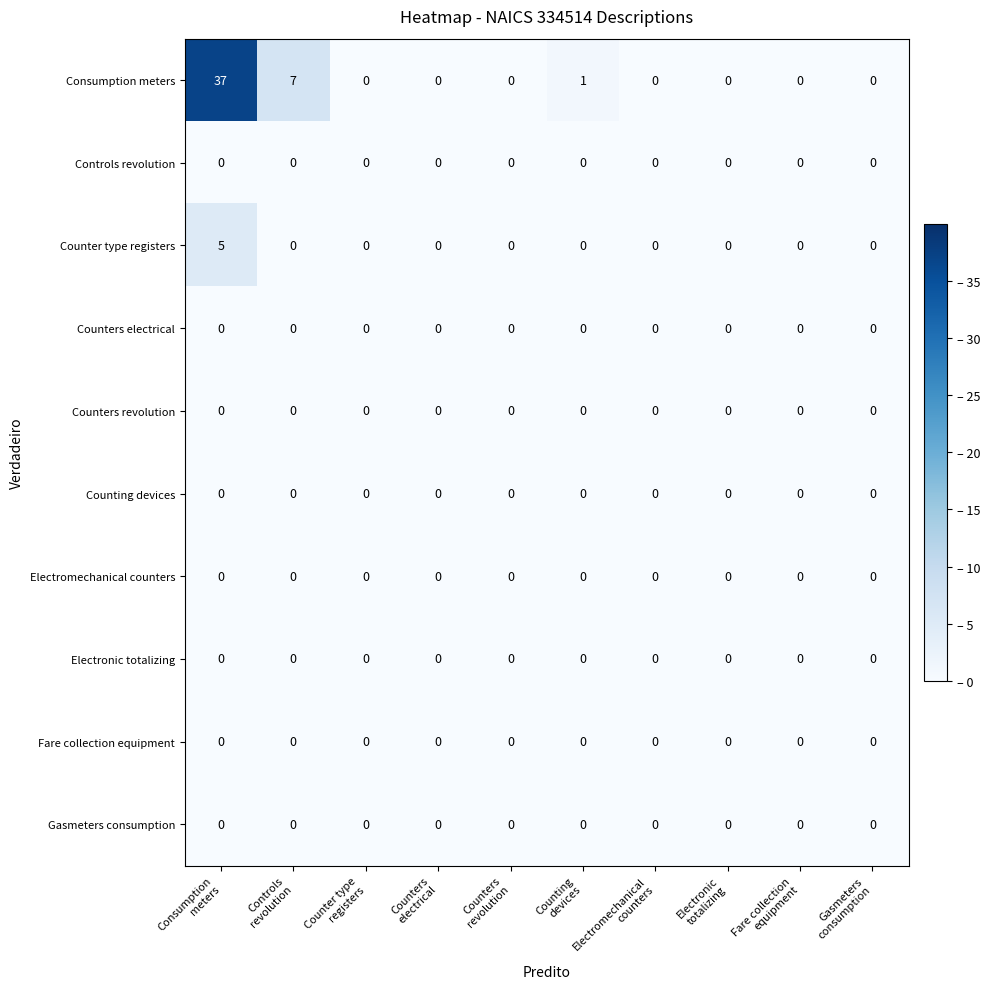

Which series has the widest spread of values?

Consumption meters